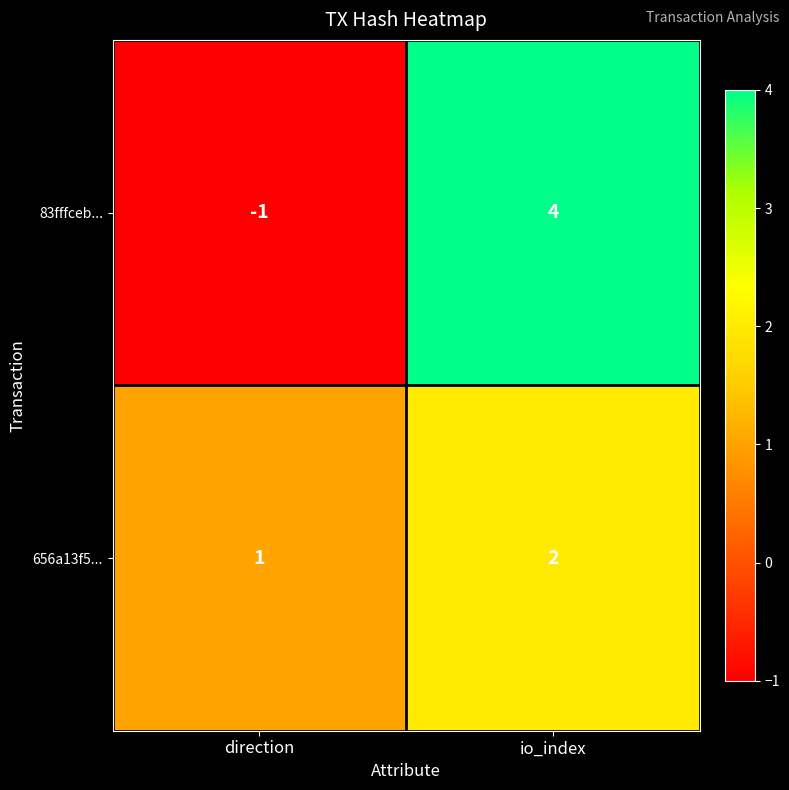

What is the greatest value displayed?

4